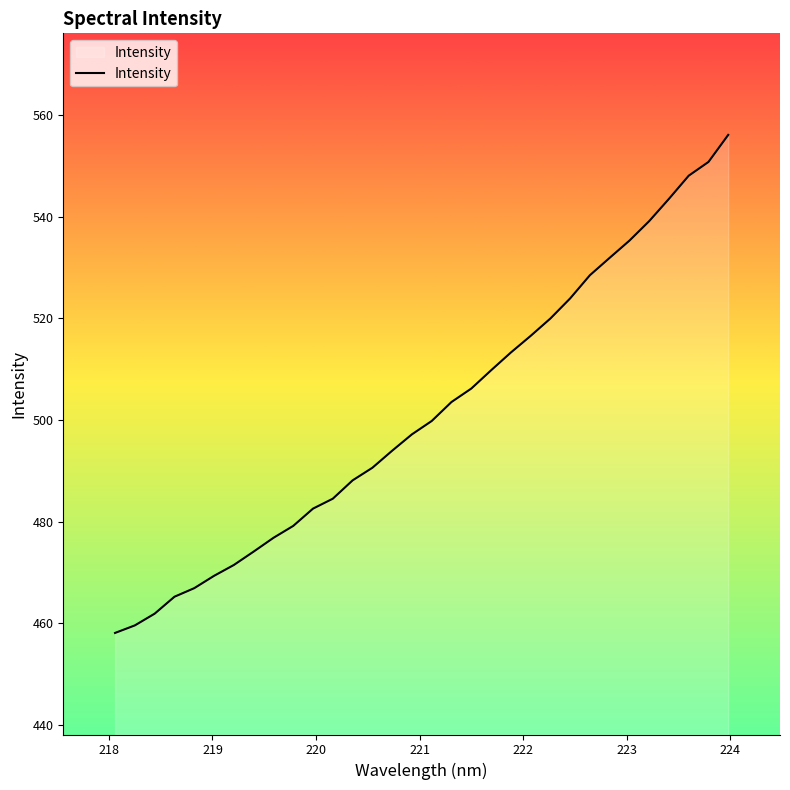

What is the greatest value displayed?

556.1